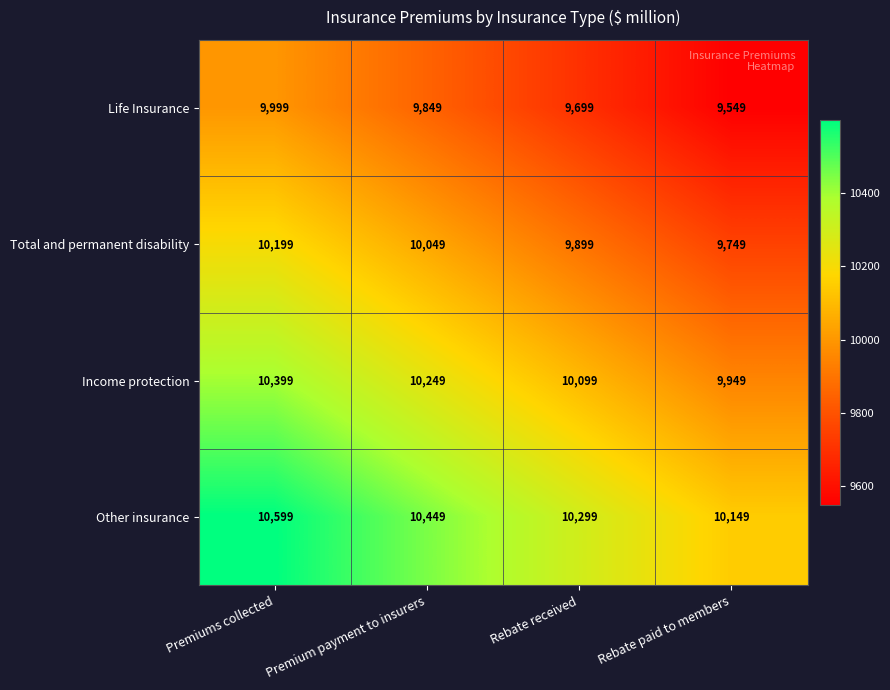

What is the difference between the highest and lowest values at Rebate paid to members?

600